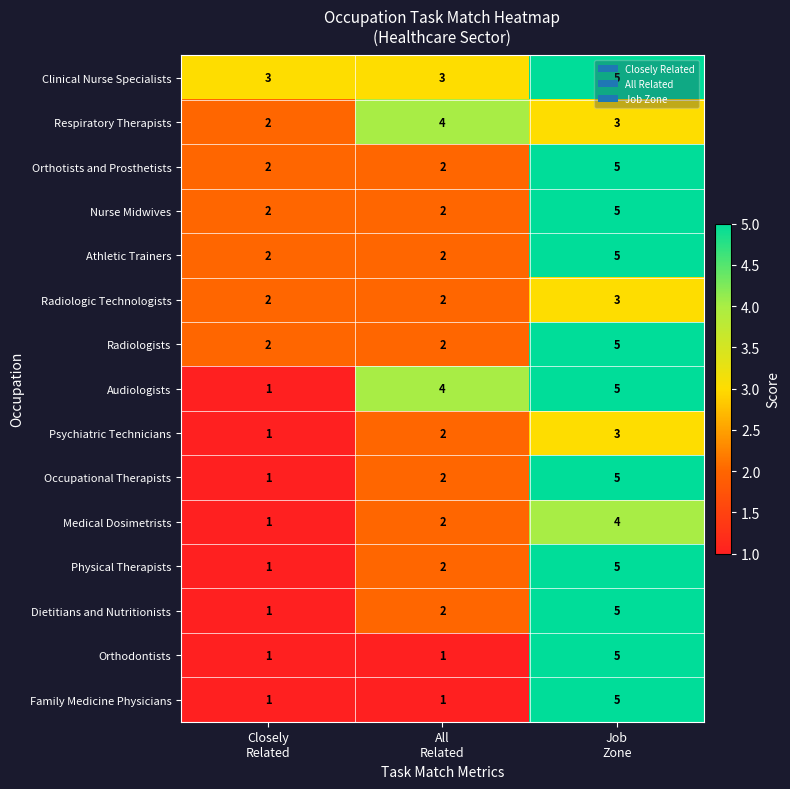

What is the average value of the Clinical Nurse Specialists series?

4